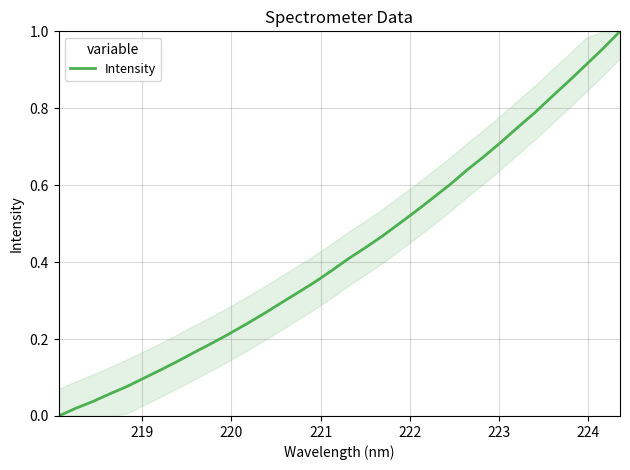

Is this an area chart (filled region under the line)?

Yes